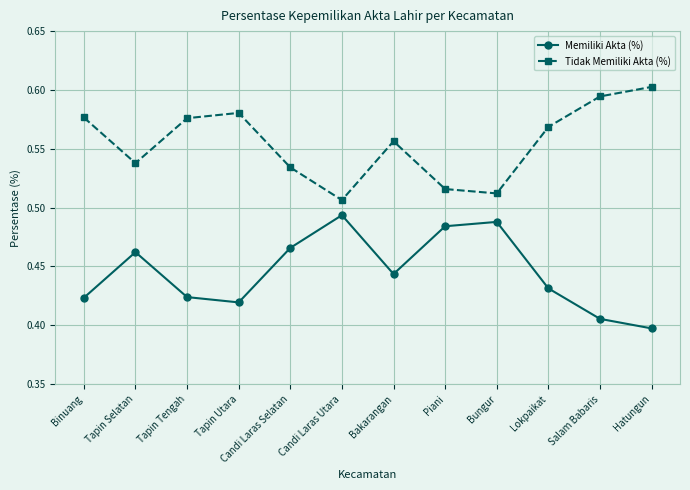

At which category does the chart reach its peak across all series?

Hatungun